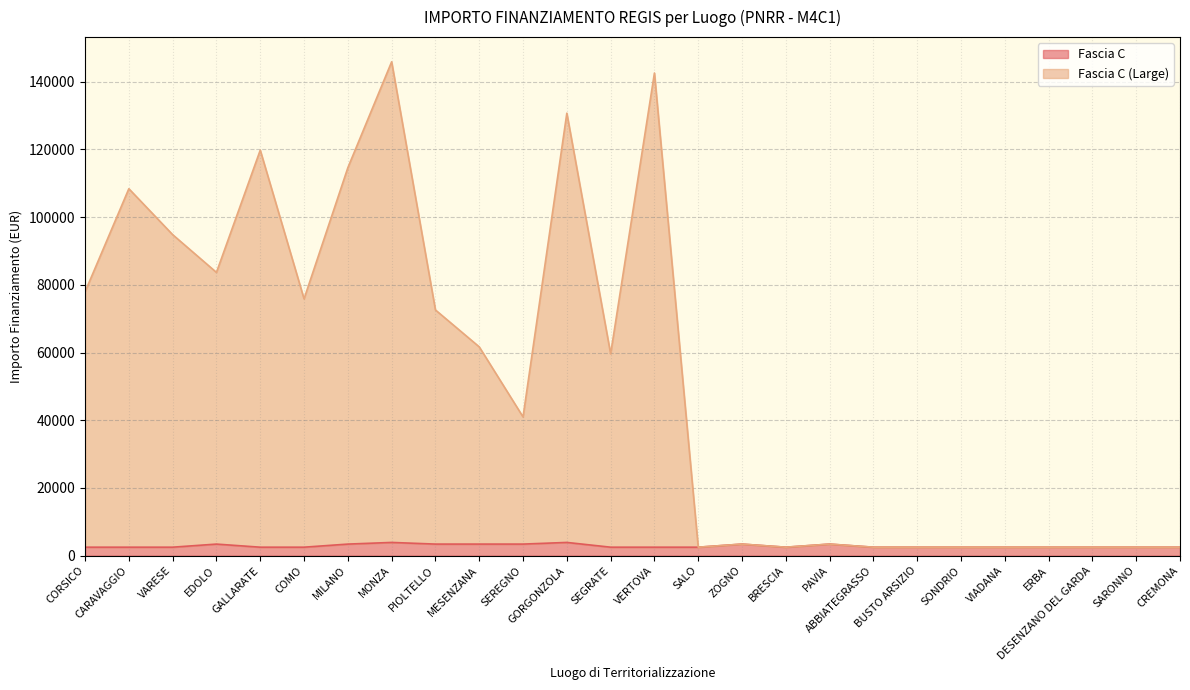

How many interior local valleys does the Fascia C (Large) series have?

6